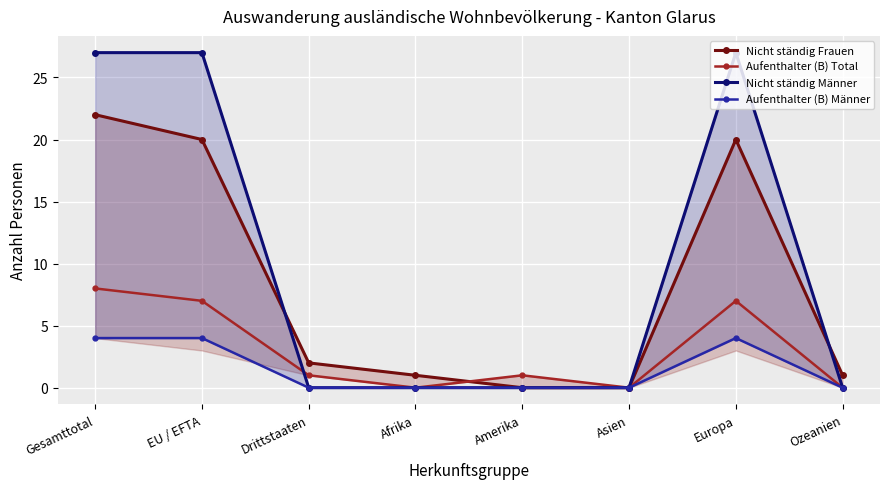

True or false: Aufenthalter (B) Total has a value of -5 at Asien.

False